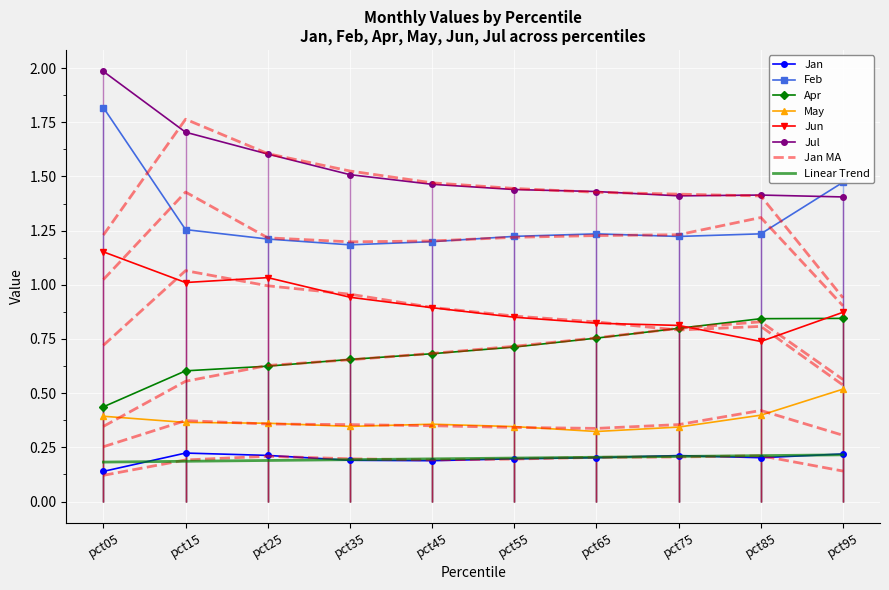

What is the difference between the maximum and second lowest values in the May series?

0.2